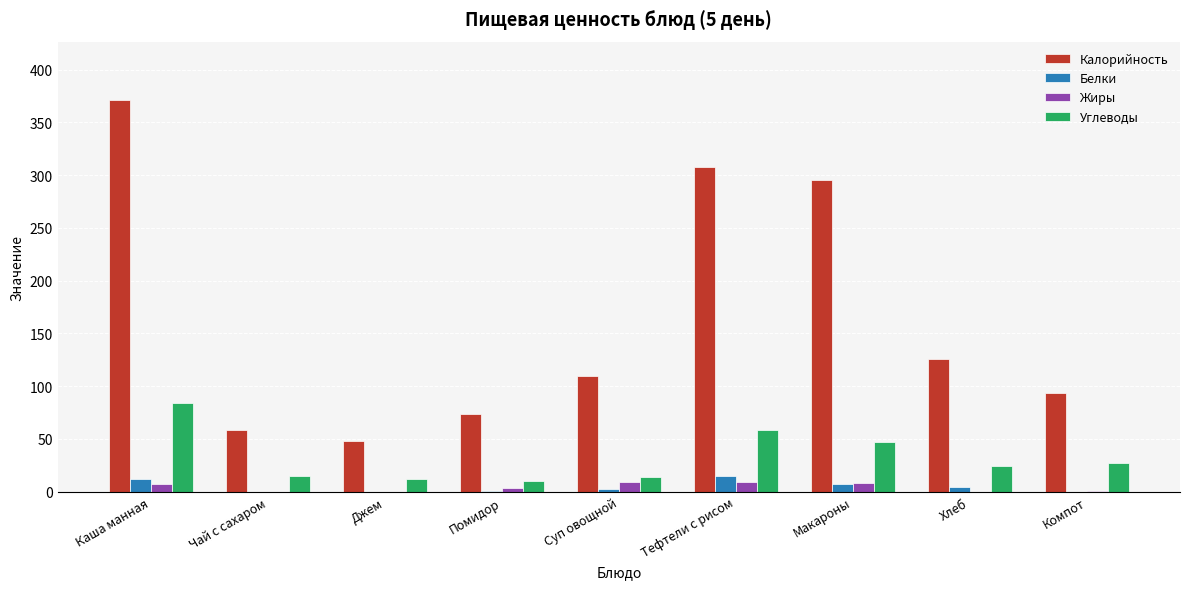

What is the maximum value shown in the chart?

371